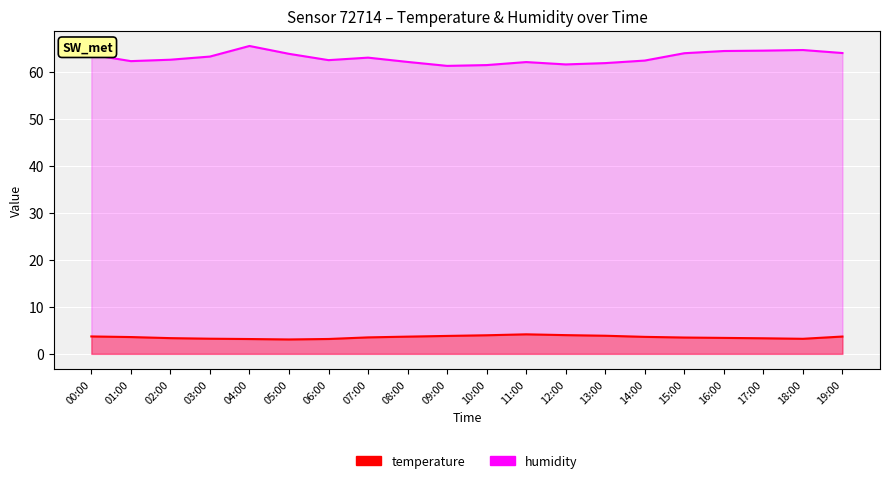

At how many categories does at least one series exceed 55?

20